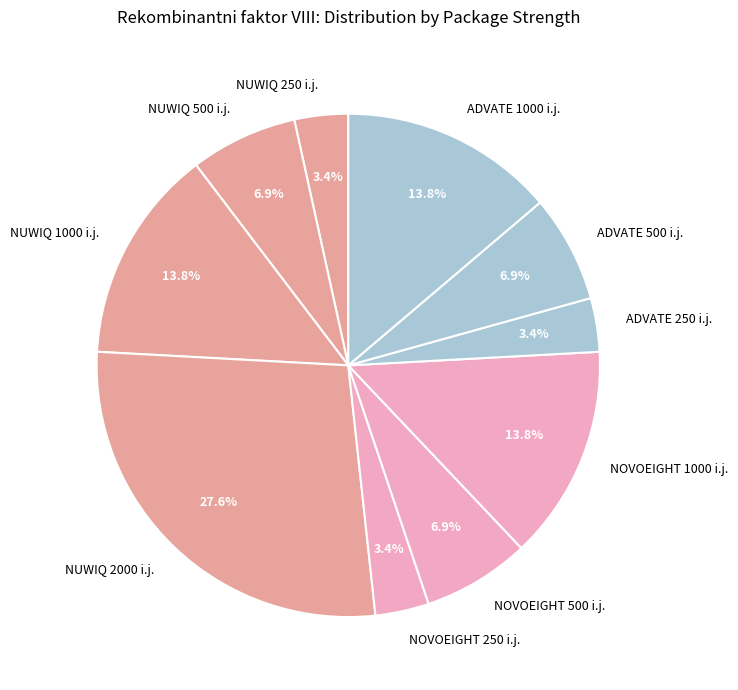

How many slices are in this pie chart?

10